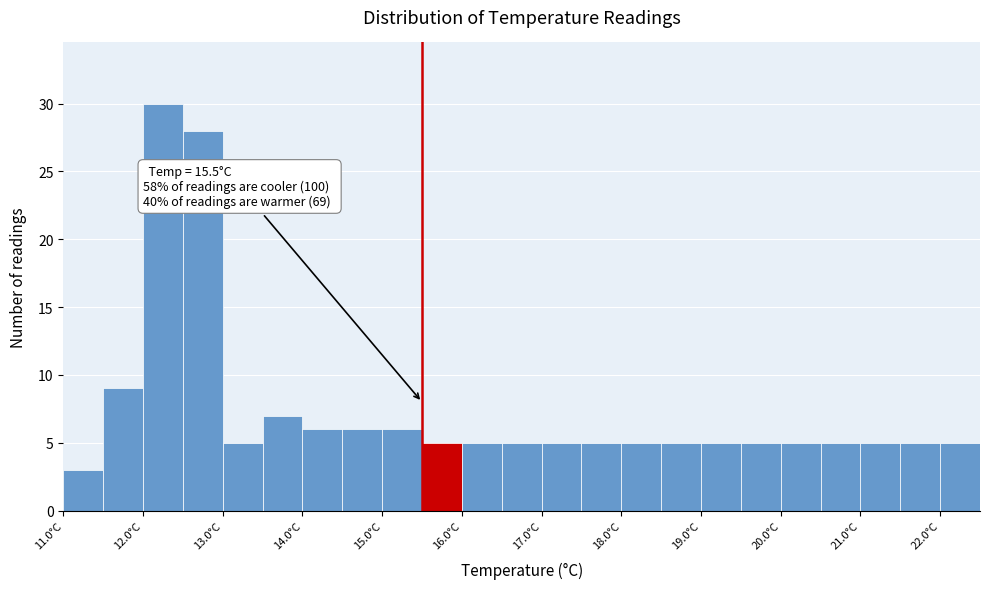

Which range on the x-axis has the tallest bar?

12.0 to 12.5